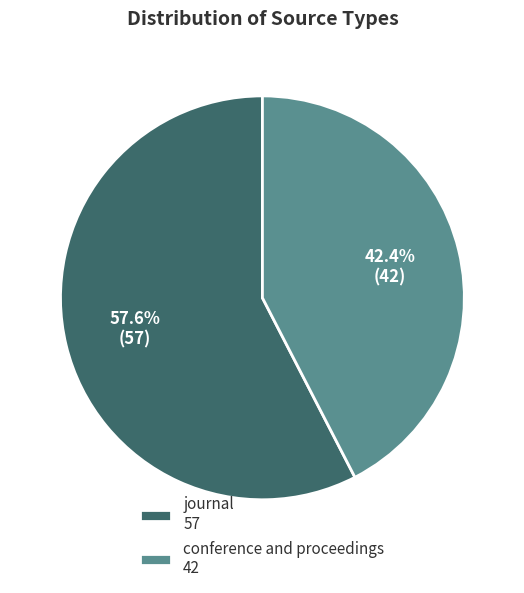

What portion of the pie excludes conference and proceedings?

57.6%